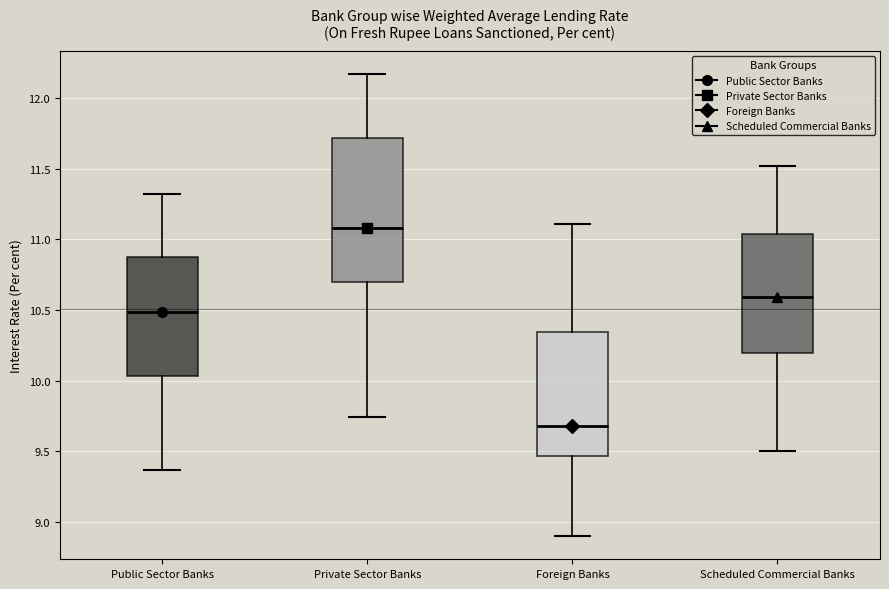

Comparing the boxes themselves (not the whiskers), which one is the tallest?

Private Sector Banks